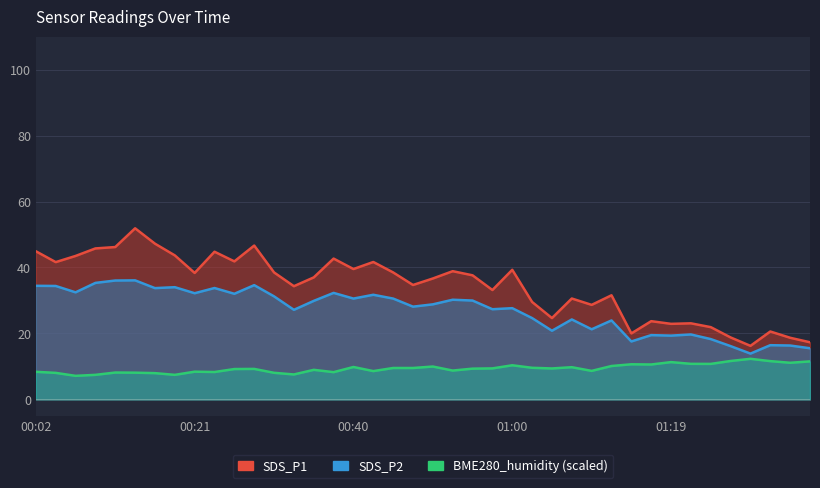

True or false: SDS_P1 and SDS_P2 cross at least once.

False